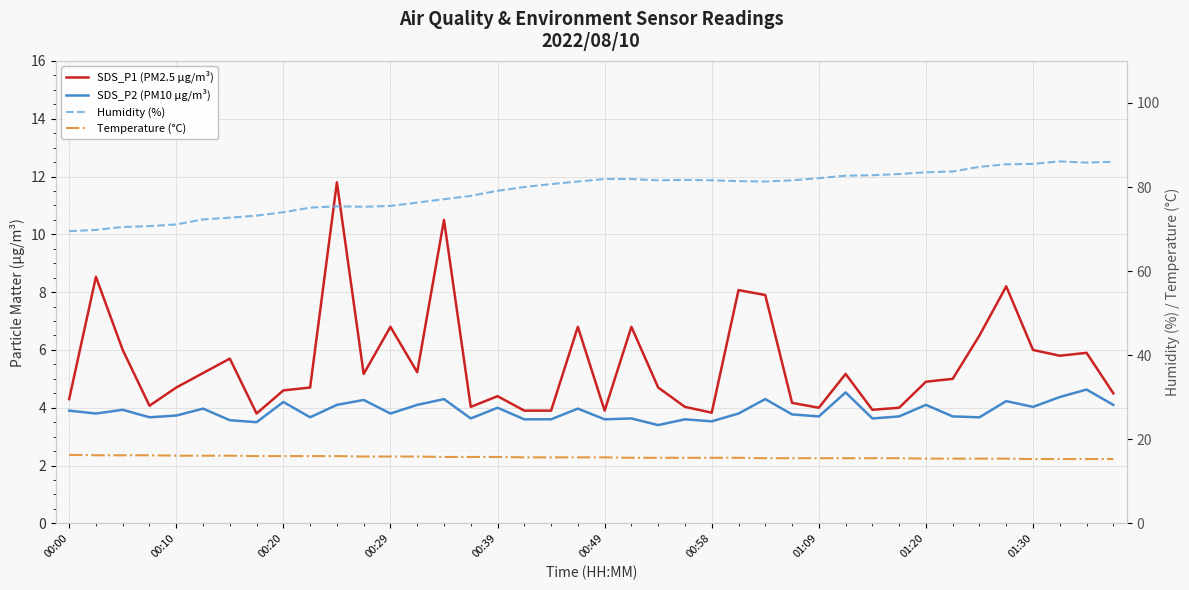

What is the maximum value shown in the chart?

86.1